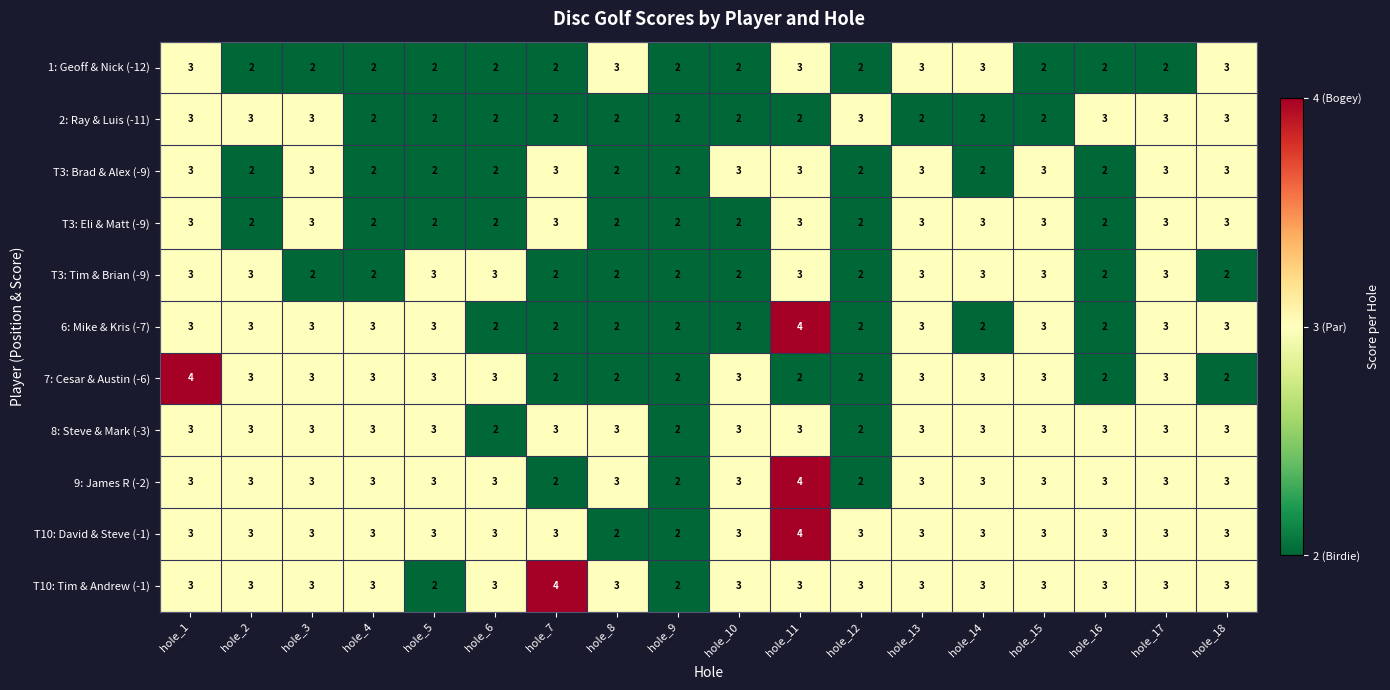

What is the approximate value of T3: Tim & Brian (-9) at hole_14?

3